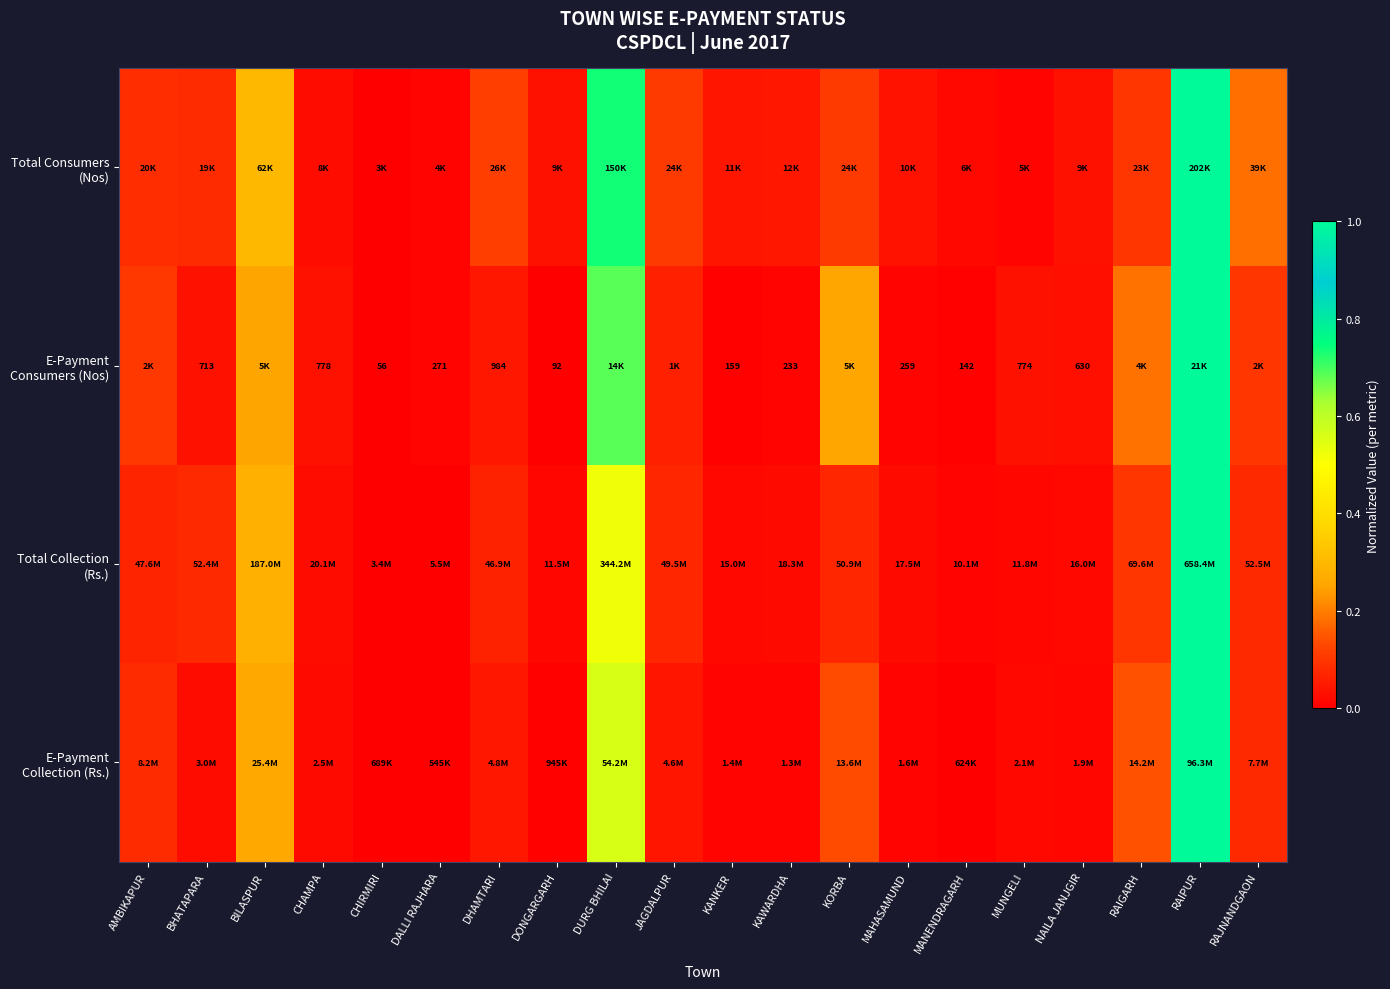

At how many categories does at least one series exceed 0?

20